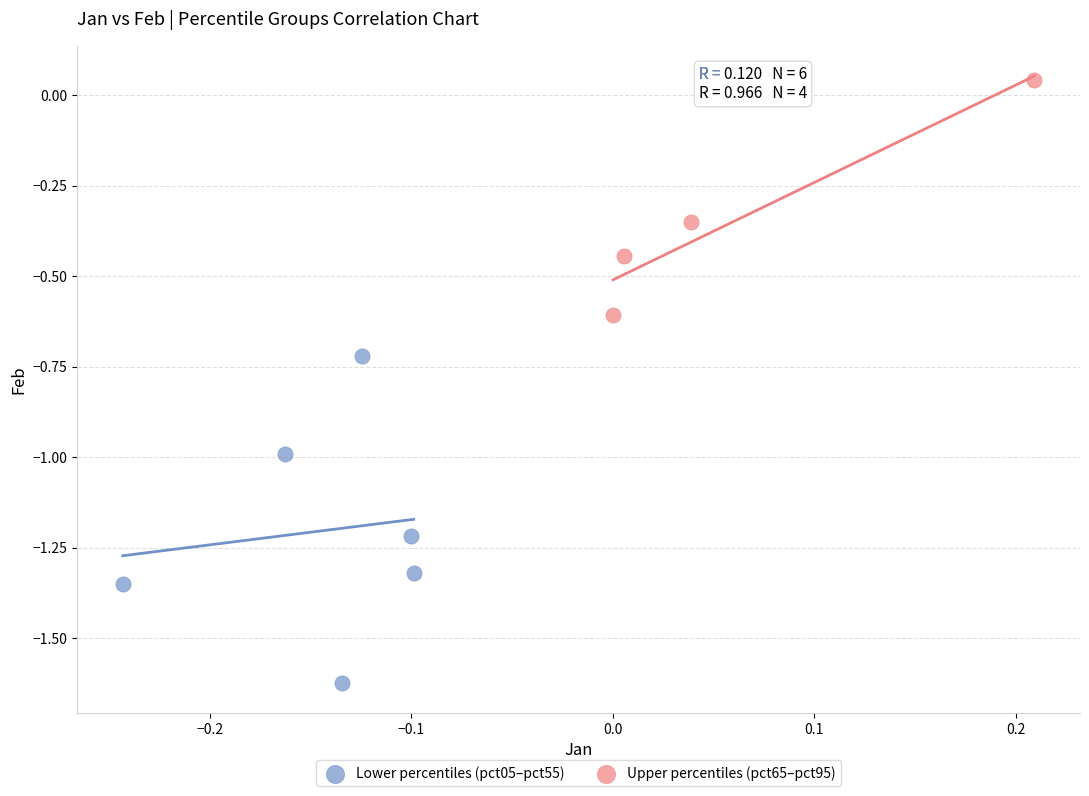

Which series reaches the maximum Y coordinate?

Upper percentiles (pct65–pct95)